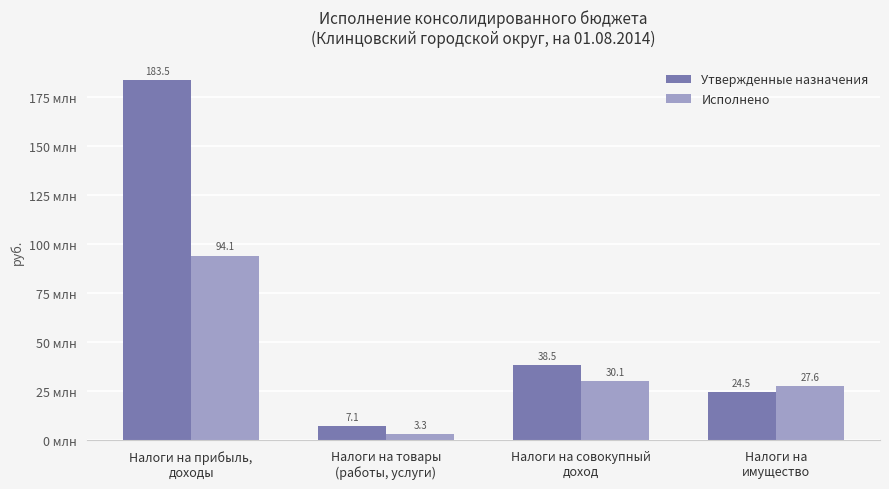

At which category is the sum across all series the highest?

Налоги на прибыль,
доходы